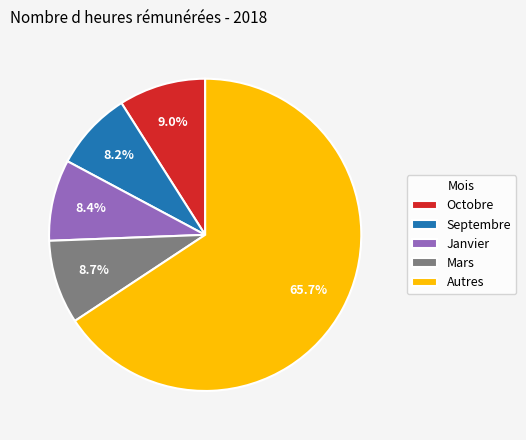

Count the number of slices in the pie.

5